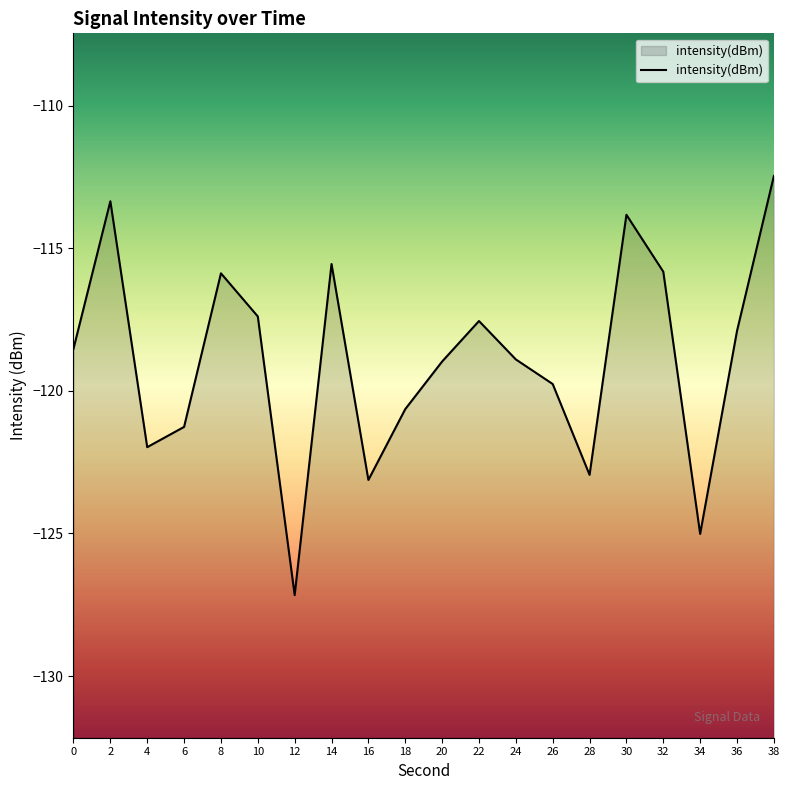

The chart shows a value of -52.3 at 6. True or false?

False